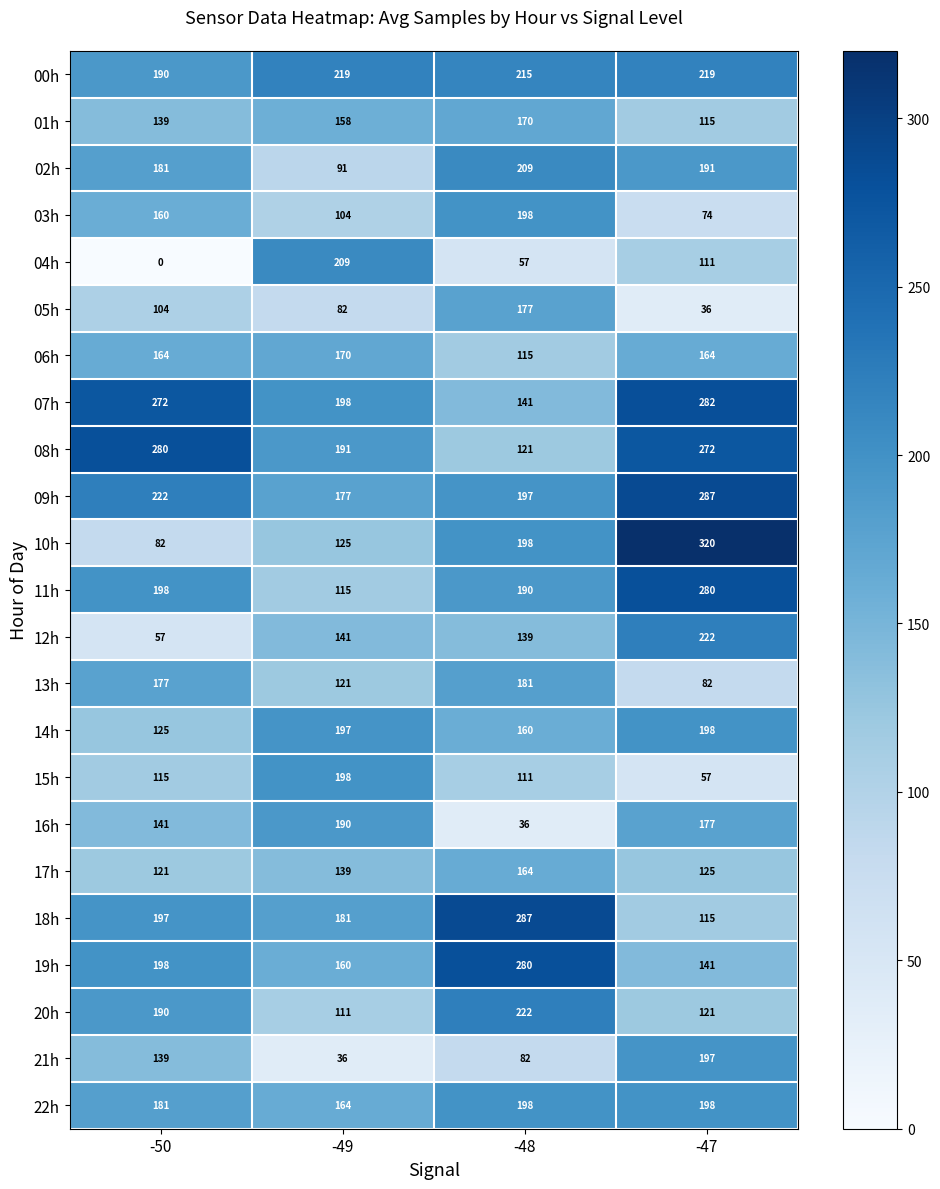

Which category has the highest value across all series?

-47